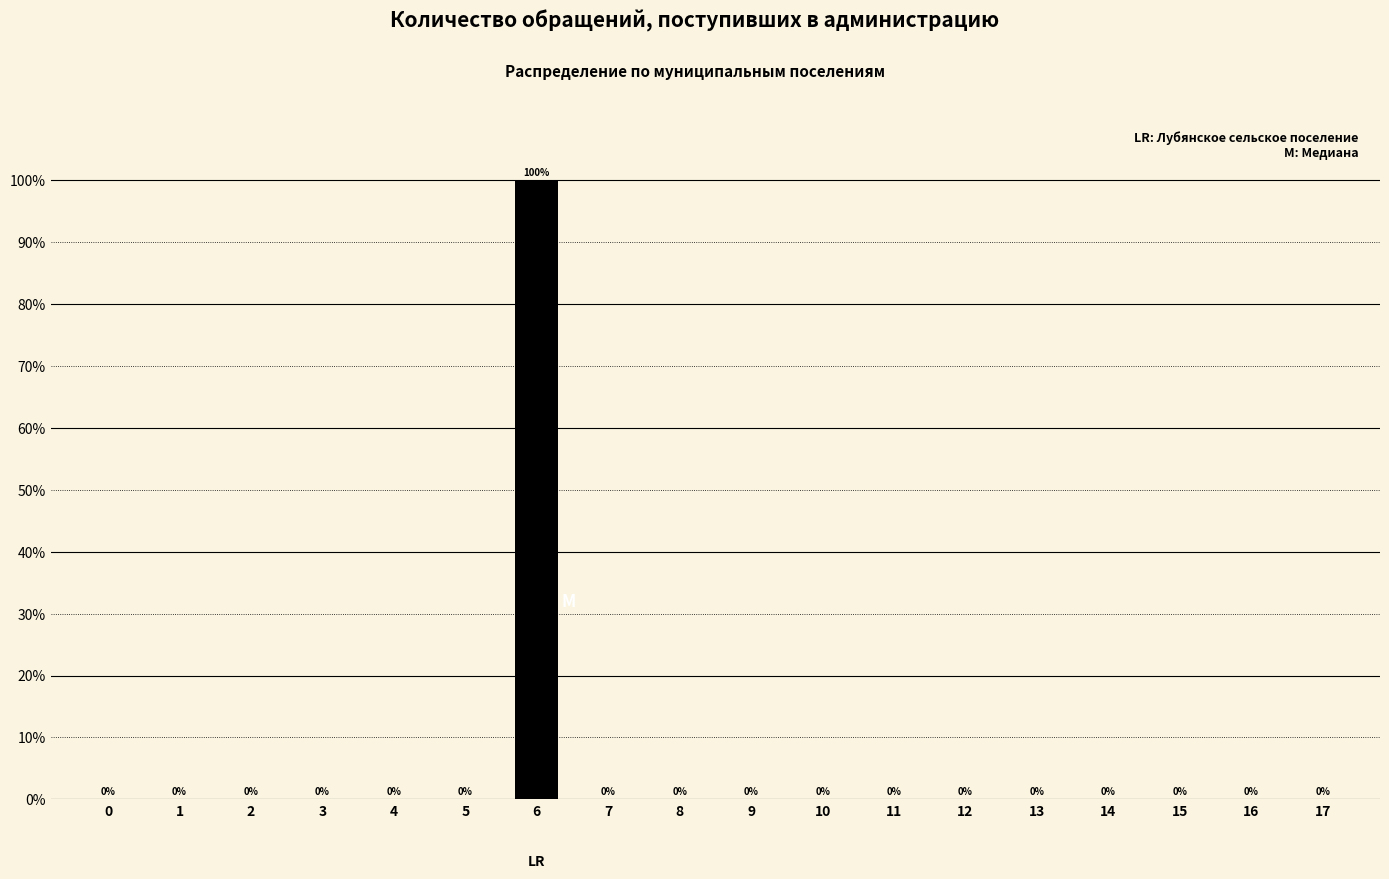

Reading left to right, list all the values displayed in this chart.

0=0	1=0	2=0	3=0	4=0	5=0	6=100	7=0	8=0	9=0	10=0	11=0	12=0	13=0	14=0	15=0	16=0	17=0